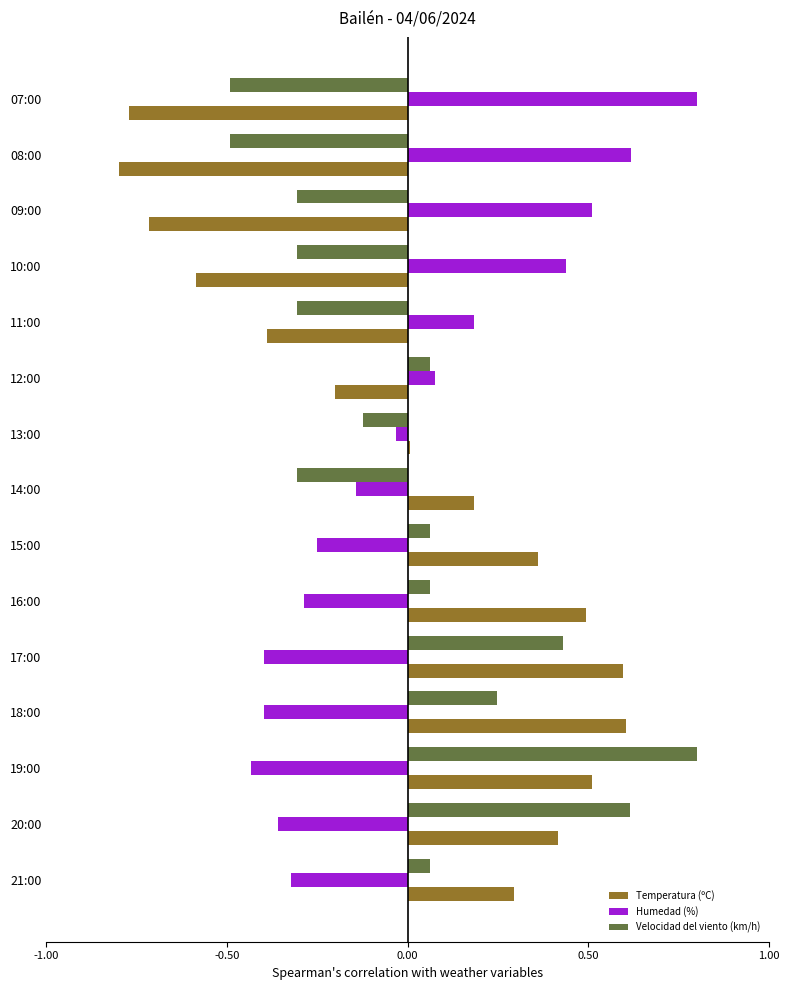

At which category is the sum across all series the highest?

19:00